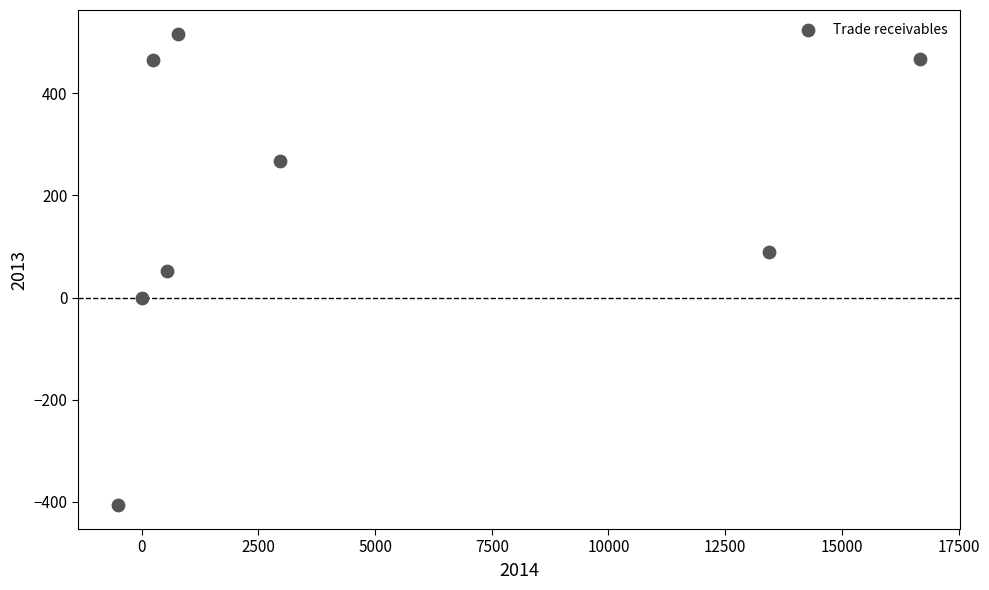

What is the range of Y values (max minus min)?

924